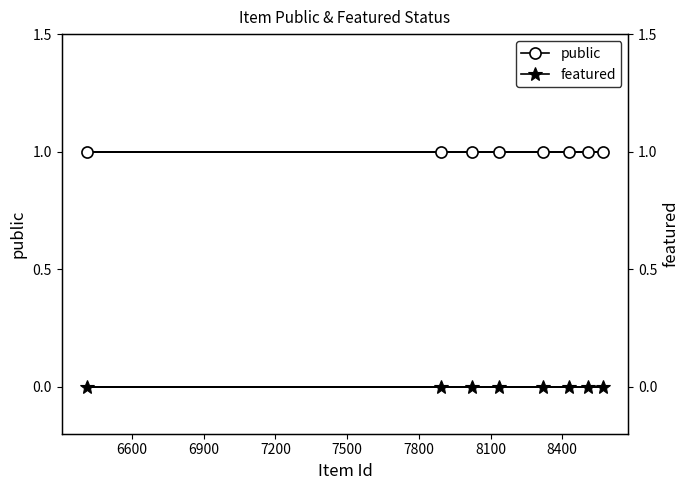

What is the total value across all series at 7500?

1